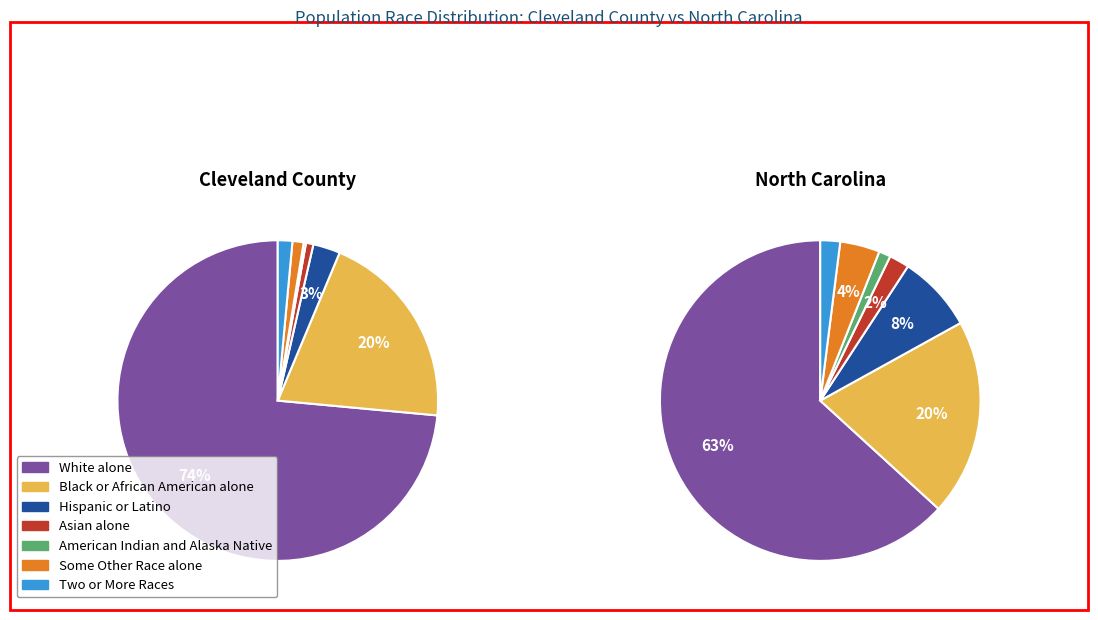

To the nearest percent, what percentage of the pie is White alone?

63%